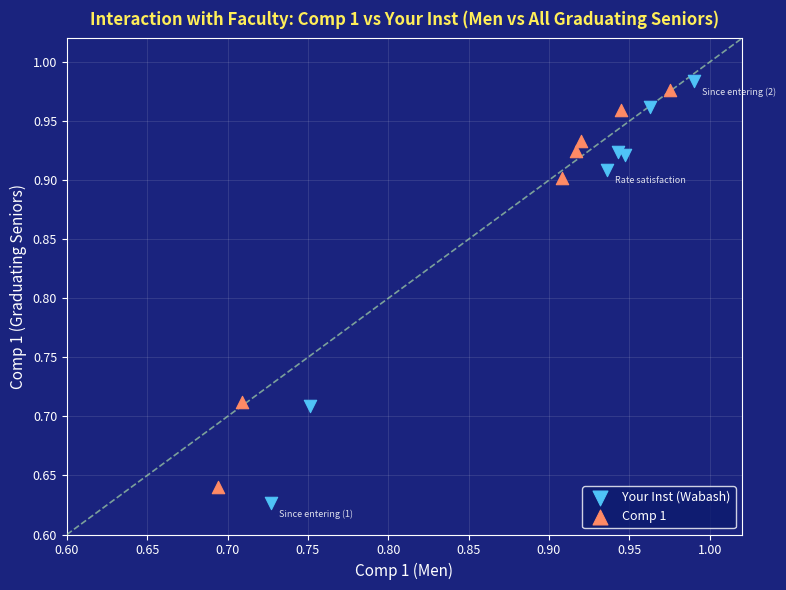

Which series has the widest spread of Y values?

Your Inst (Wabash)